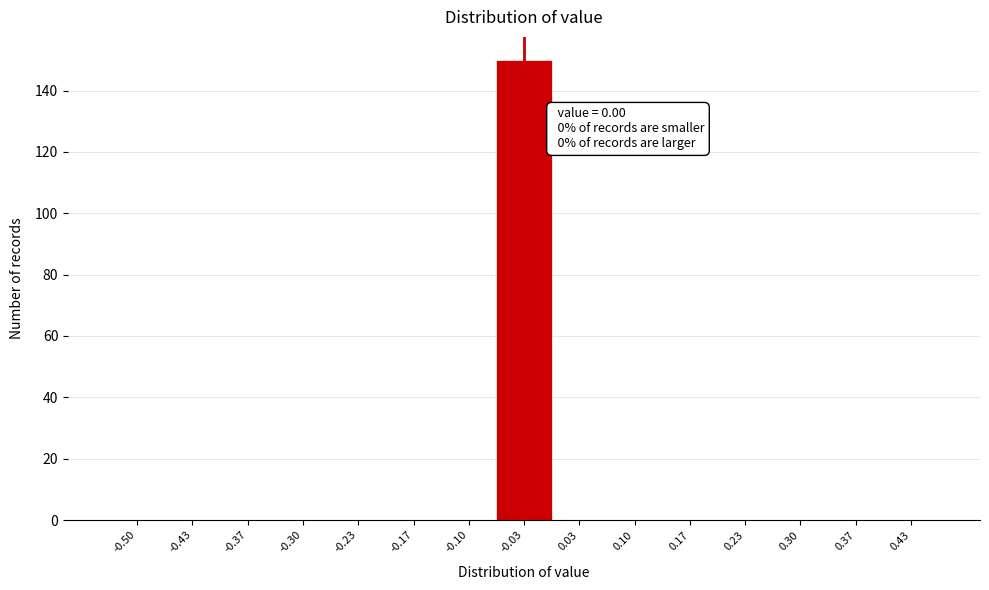

Reading right to left, what are all the values shown in this chart?

0.43=0	0.37=0	0.30=0	0.23=0	0.17=0	0.10=0	0.03=0	-0.03=150	-0.10=0	-0.17=0	-0.23=0	-0.30=0	-0.37=0	-0.43=0	-0.50=0